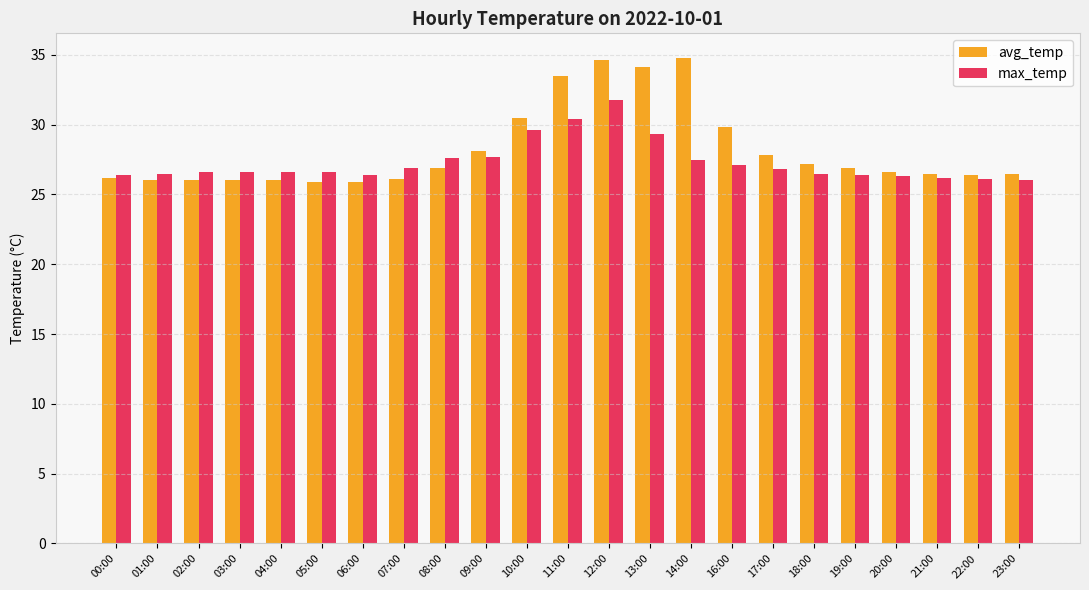

What position from the left is 03:00?

4